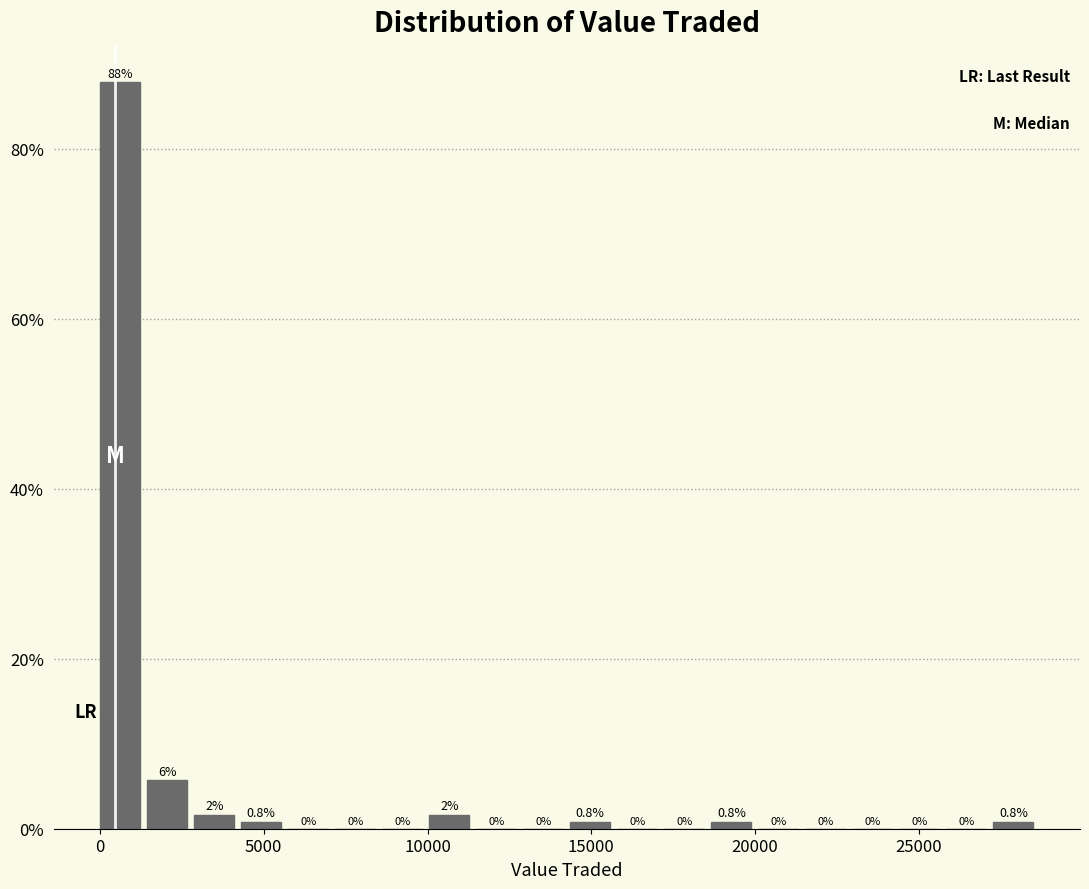

Around what value on the x-axis is the tallest bar? Give the approximate position of its centre, as read against the axis.

500